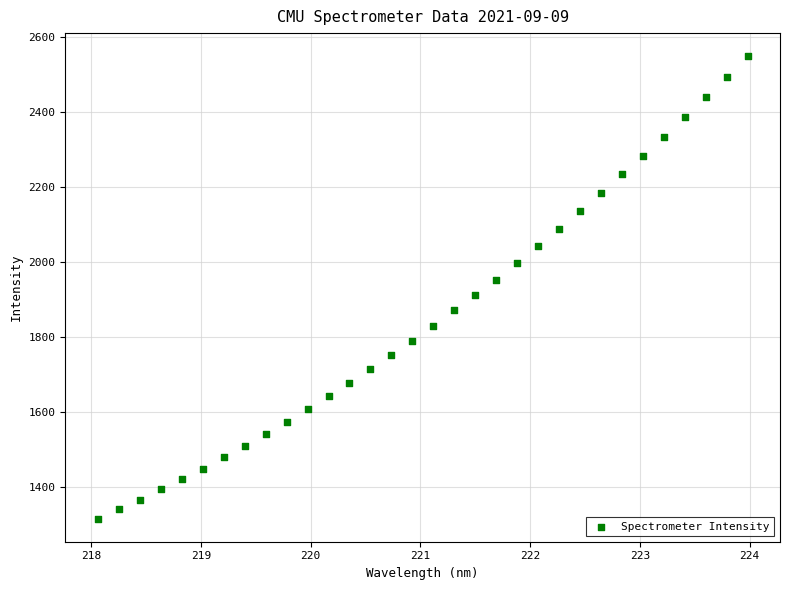

What is the range of Y values (max minus min)?

1232.9